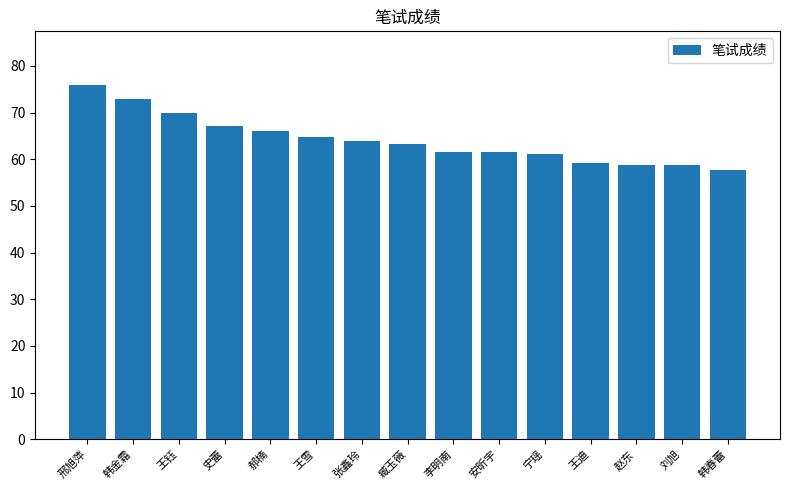

What is the difference between the maximum and minimum values?

18.4